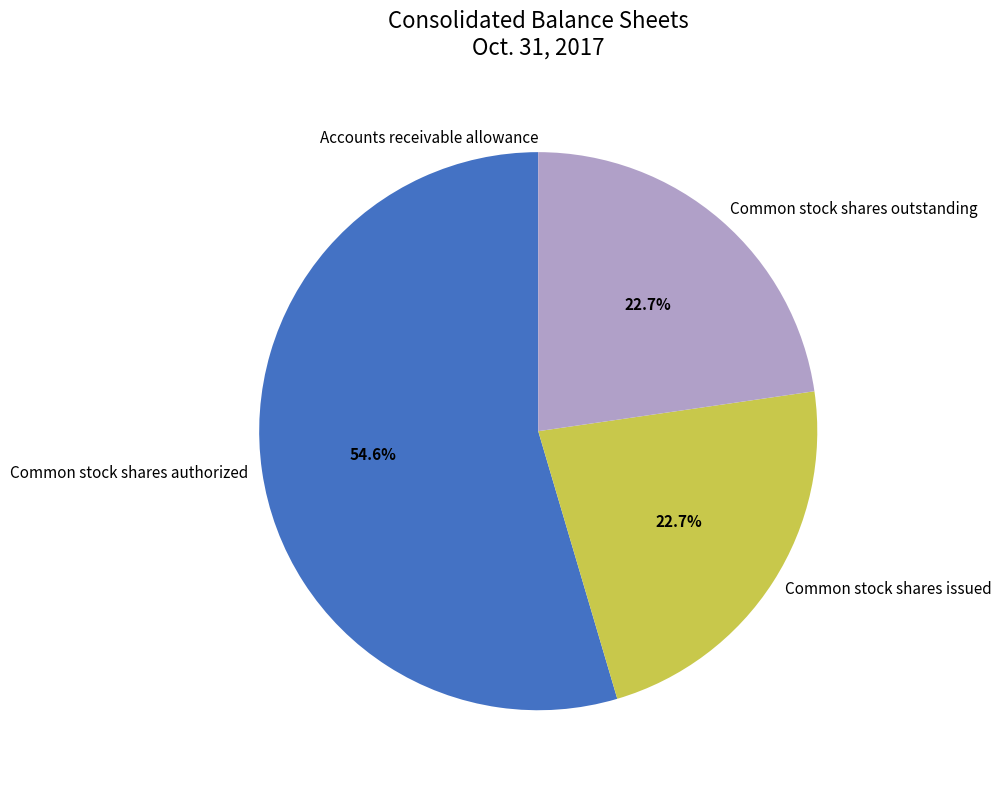

Is the sum of Common stock shares authorized and Common stock shares outstanding greater than half?

Yes